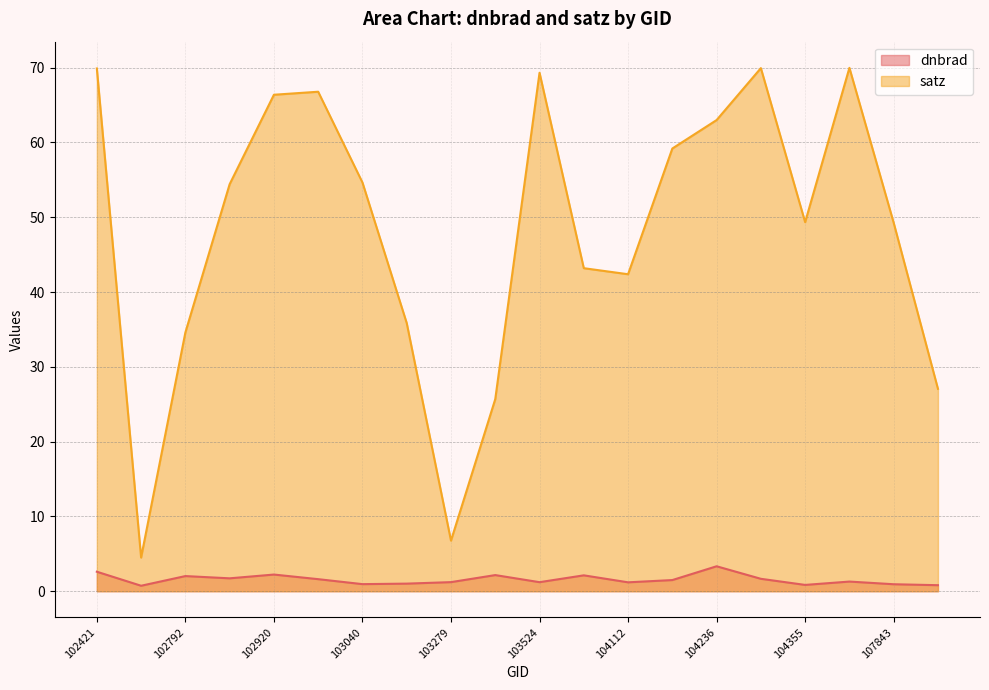

What is the total value across all series at 103761?

45.3